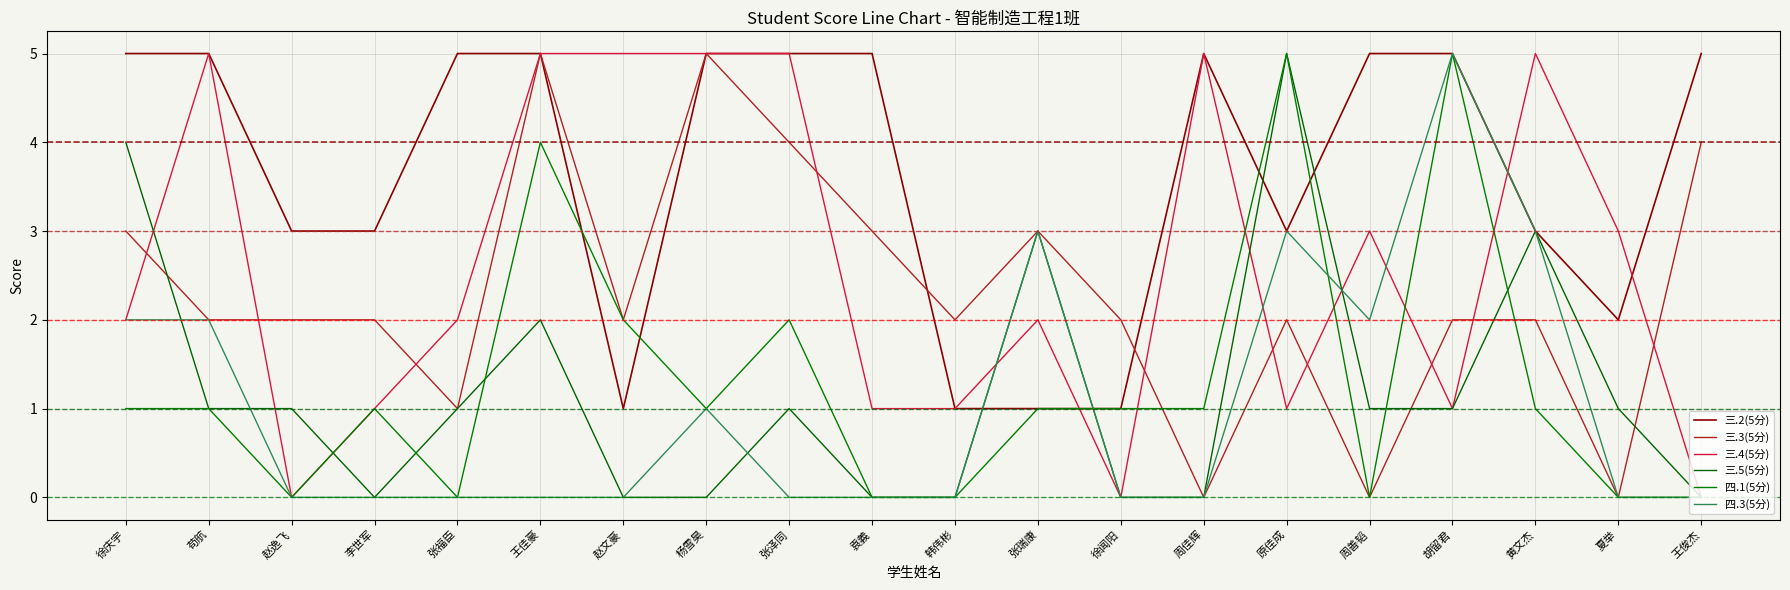

In 四.1(5分), how many points are higher than both neighbors (excluding endpoints)?

5